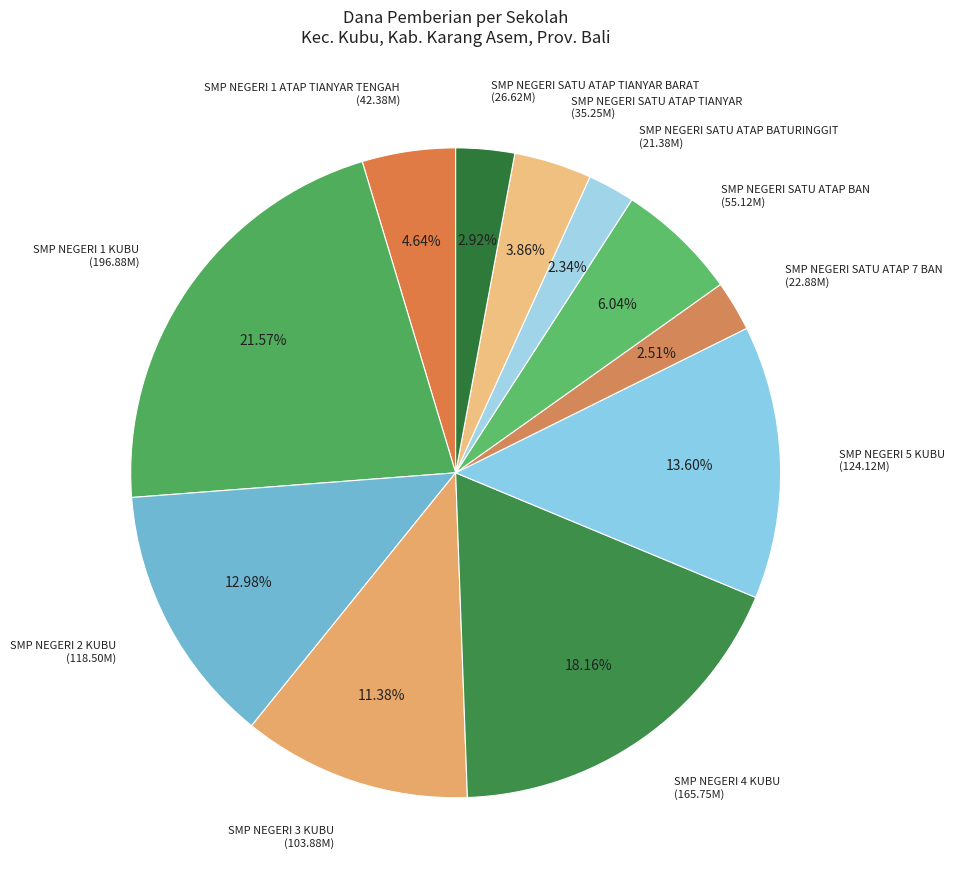

The SMP NEGERI 1 KUBU slice represents 12% of the pie. True or false?

False